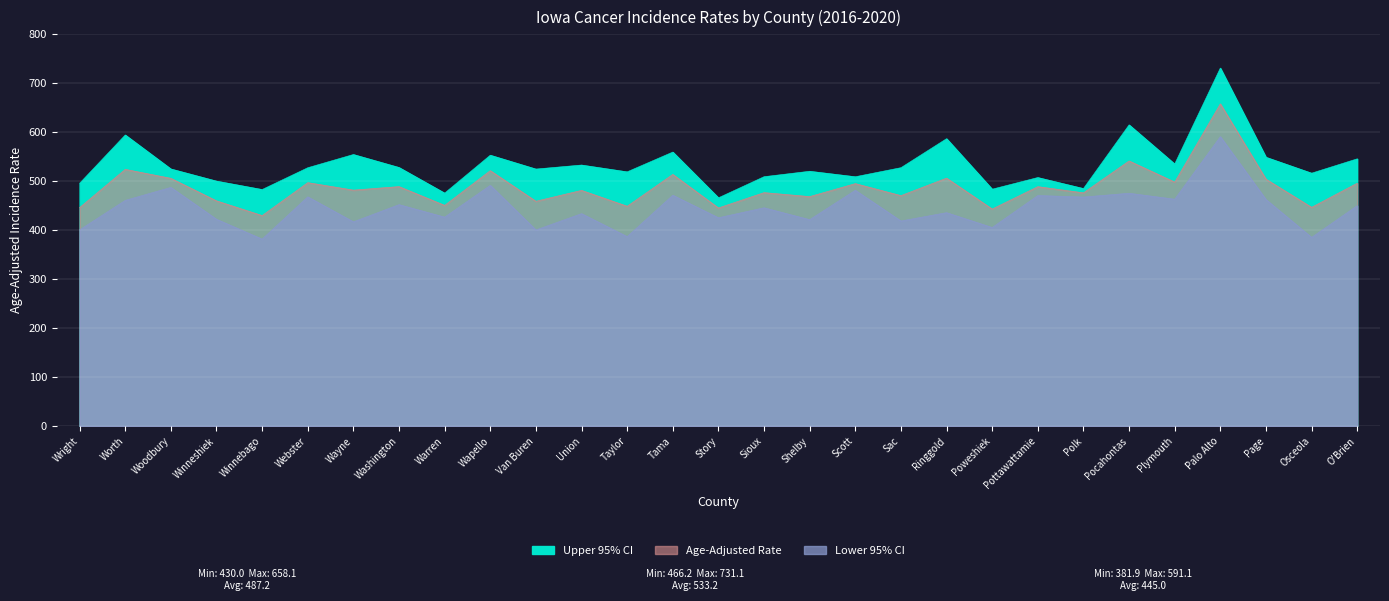

How many values in the Age-Adjusted Rate series exceed 481?

16